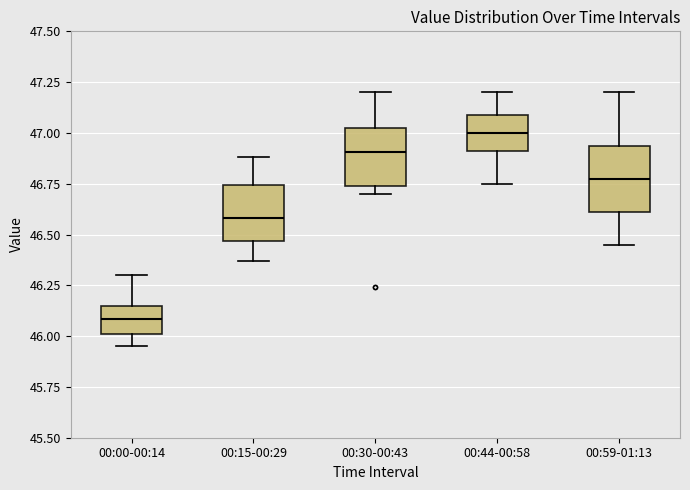

Reading left to right, read every box against the y-axis: the position of its median line, the range the box covers, and the ends of its whiskers. The values are not printed on the chart, so give them approximately, as read against the axis.

00:00-00:14: median 46.10, box 46.00 to 46.15, whiskers 45.95 to 46.30
00:15-00:29: median 46.60, box 46.45 to 46.75, whiskers 46.35 to 46.90
00:30-00:43: median 46.90, box 46.75 to 47.00, whiskers 46.70 to 47.20
00:44-00:58: median 47.00, box 46.90 to 47.10, whiskers 46.75 to 47.20
00:59-01:13: median 46.80, box 46.60 to 46.95, whiskers 46.45 to 47.20